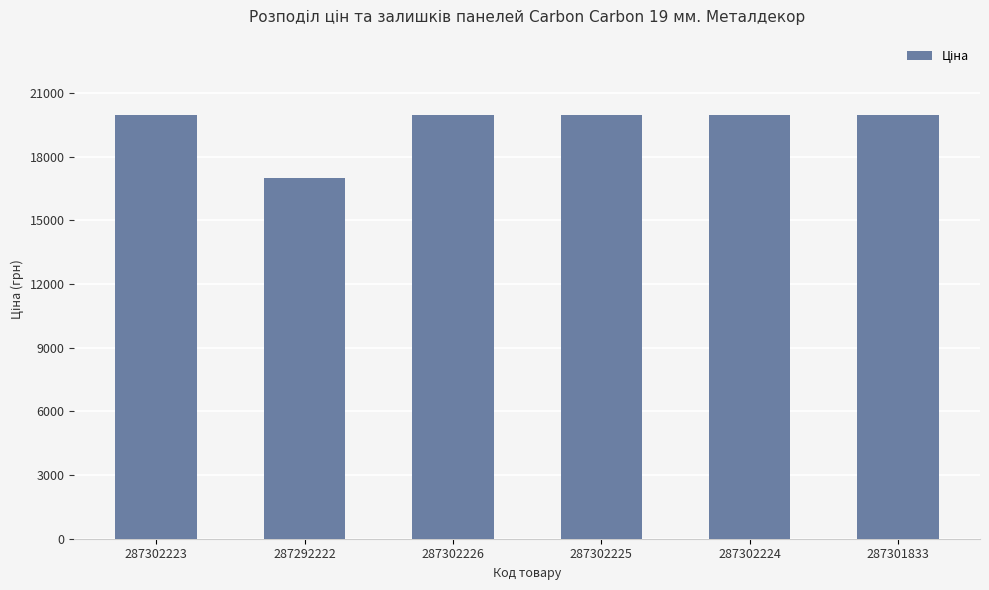

At which category does the chart reach its minimum across all series?

287292222